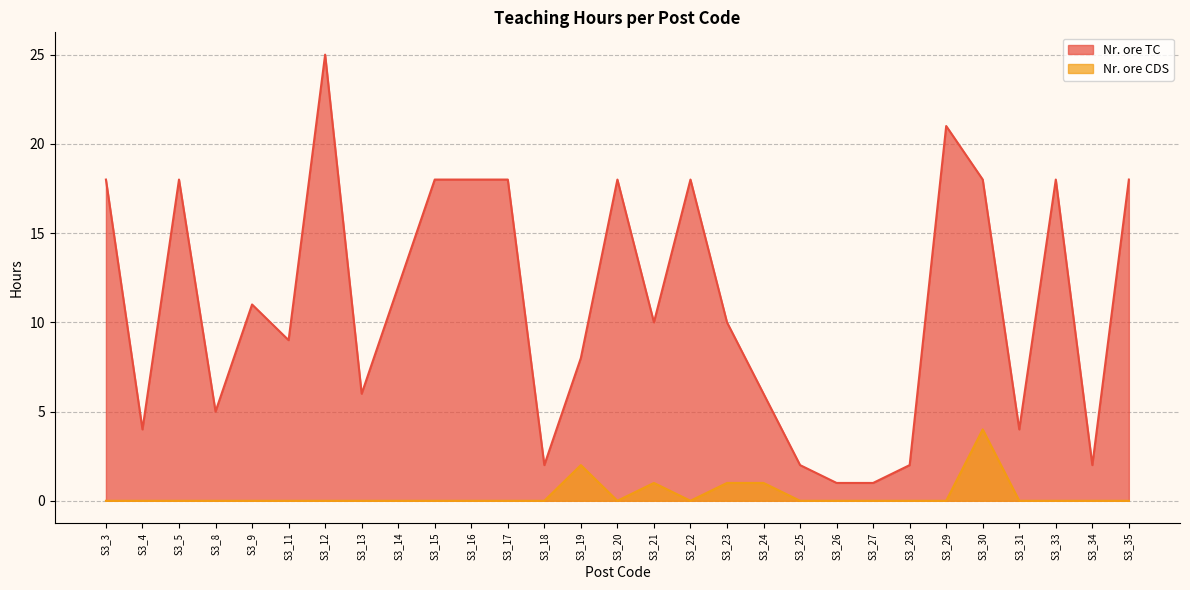

What is the greatest value displayed?

25